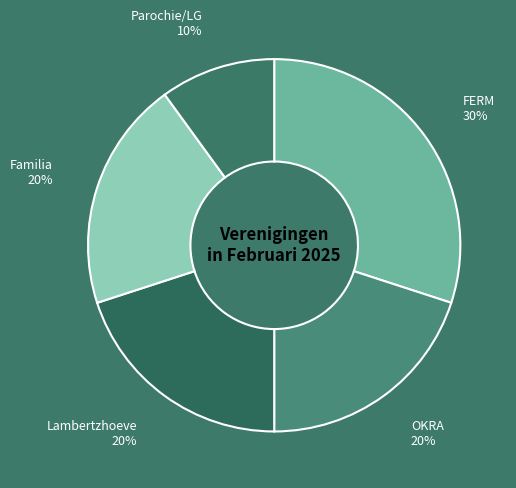

What is the smallest slice in the pie chart?

Parochie/LG